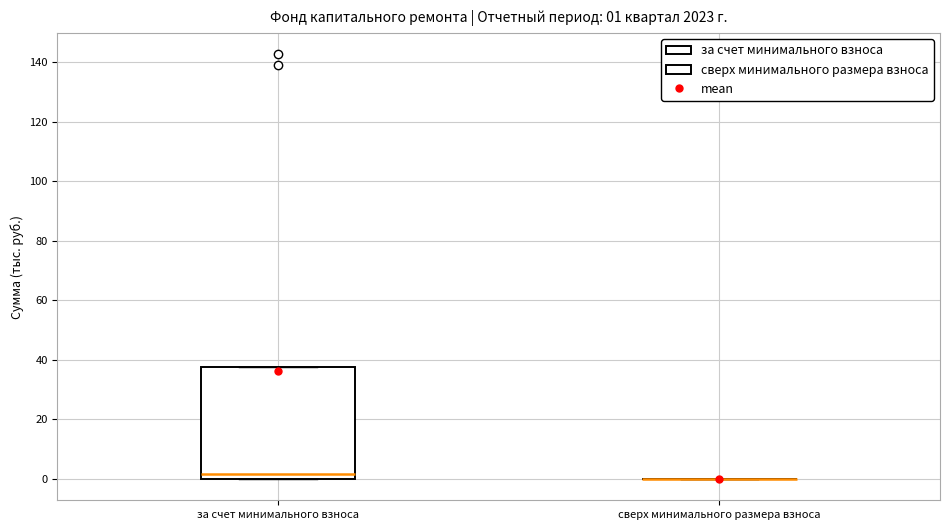

Comparing the boxes themselves (not the whiskers), which one is the tallest?

за счет минимального взноса